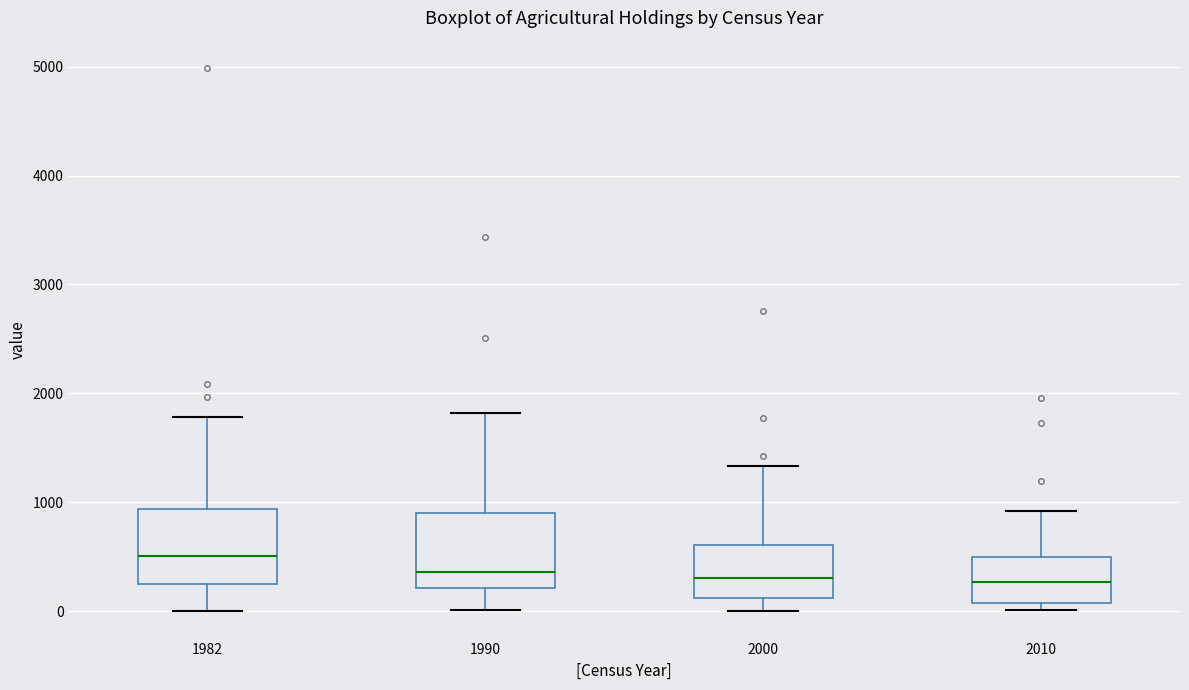

Reading left to right, read every box against the y-axis: the position of its median line, the range the box covers, and the ends of its whiskers. The values are not printed on the chart, so give them approximately, as read against the axis.

1982: median 500, box 300 to 900, whiskers 0 to 1800
1990: median 400, box 200 to 900, whiskers 0 to 1800
2000: median 300, box 100 to 600, whiskers 0 to 1300
2010: median 300, box 100 to 500, whiskers 0 to 900